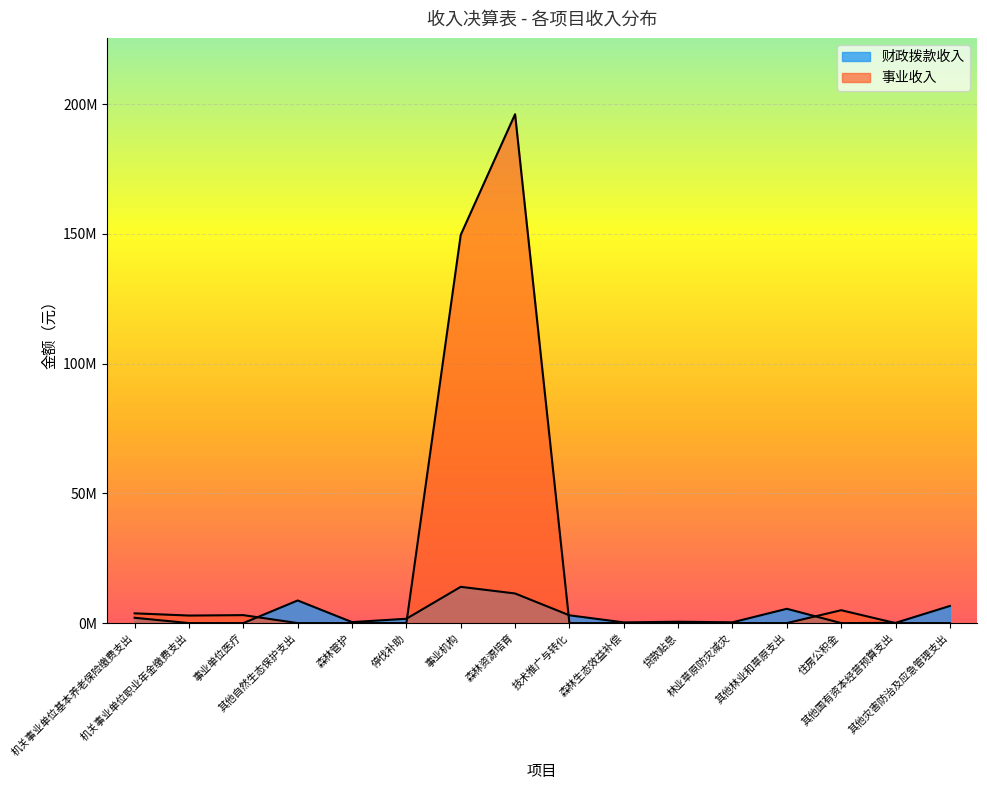

List the labels in order of 事业收入 value, smallest first.

其他自然生态保护支出, 森林管护, 停伐补助, 技术推广与转化, 森林生态效益补偿, 贷款贴息, 林业草原防灾减灾, 其他林业和草原支出, 其他国有资本经营预算支出, 其他灾害防治及应急管理支出, 机关事业单位职业年金缴费支出, 事业单位医疗, 机关事业单位基本养老保险缴费支出, 住房公积金, 事业机构, 森林资源培育